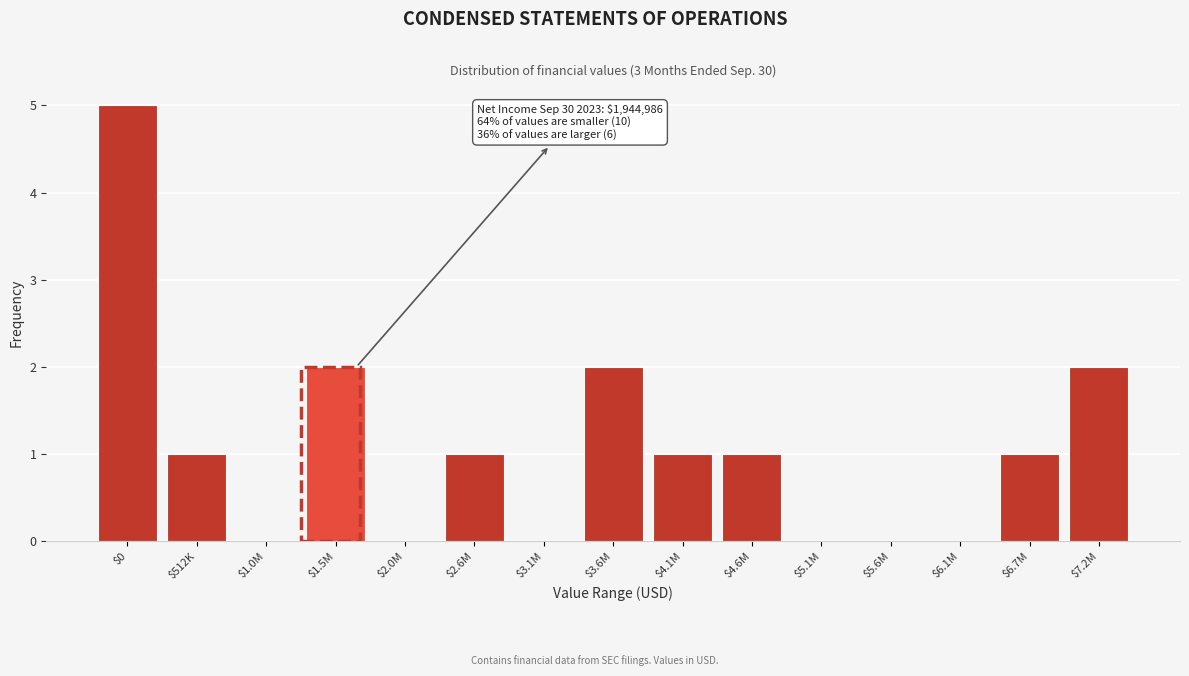

What is the maximum value shown in the chart?

5